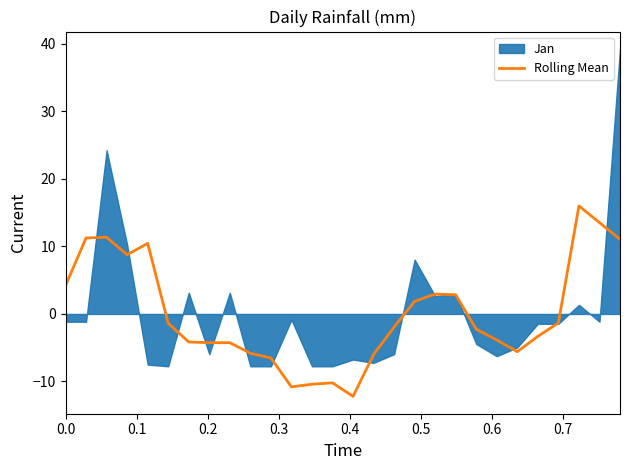

Count the number of categories in the chart.

28